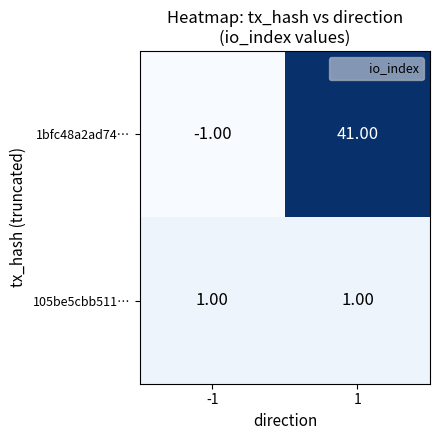

At -1, list the series in order from smallest to largest.

1bfc48a2ad74…, 105be5cbb511…